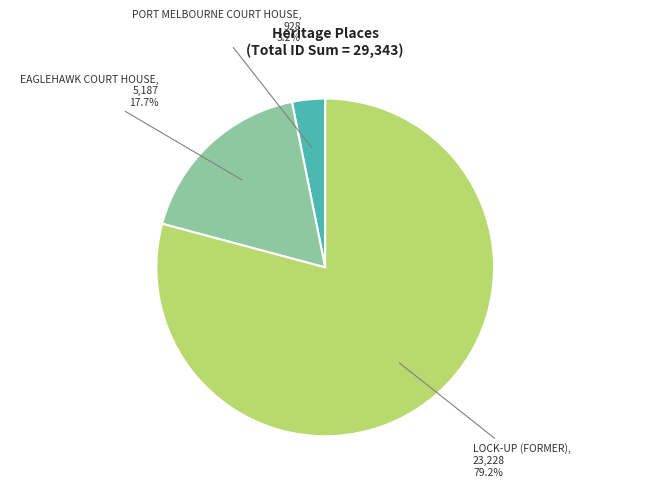

What is the majority slice?

LOCK-UP (FORMER)